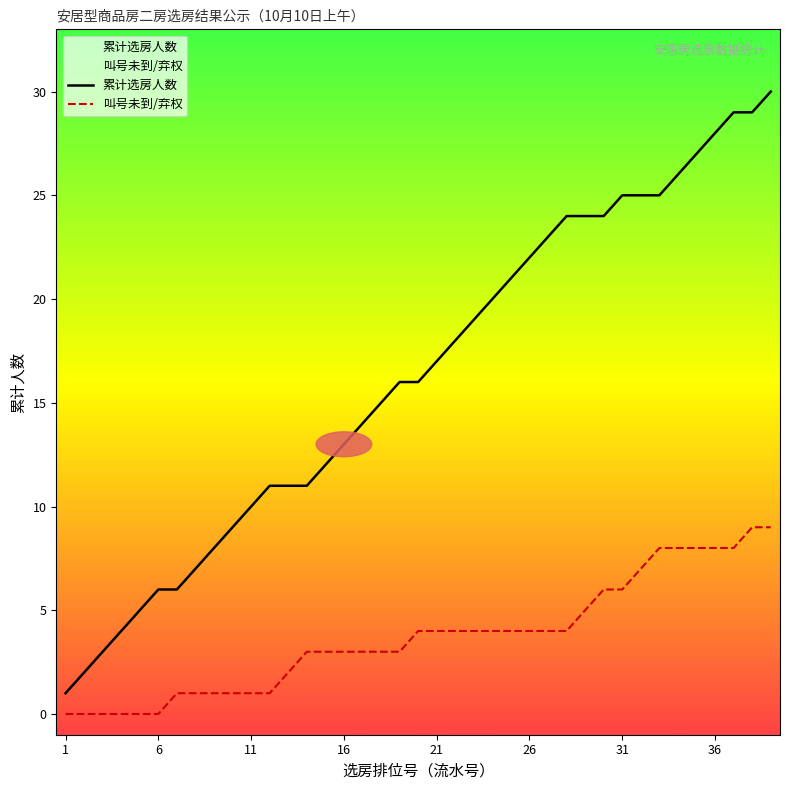

What is the difference between the second highest and minimum values in the 叫号未到/弃权 series?

9